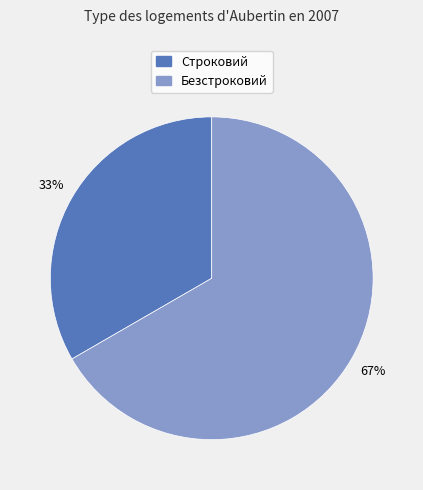

How many segments does this pie chart have?

2